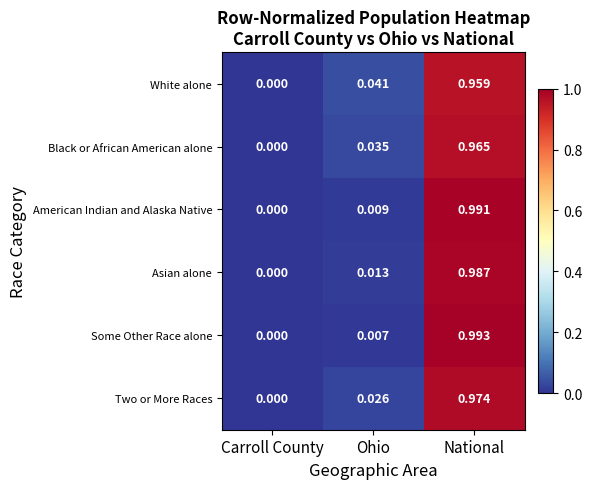

At which category is the sum across all series the highest?

National